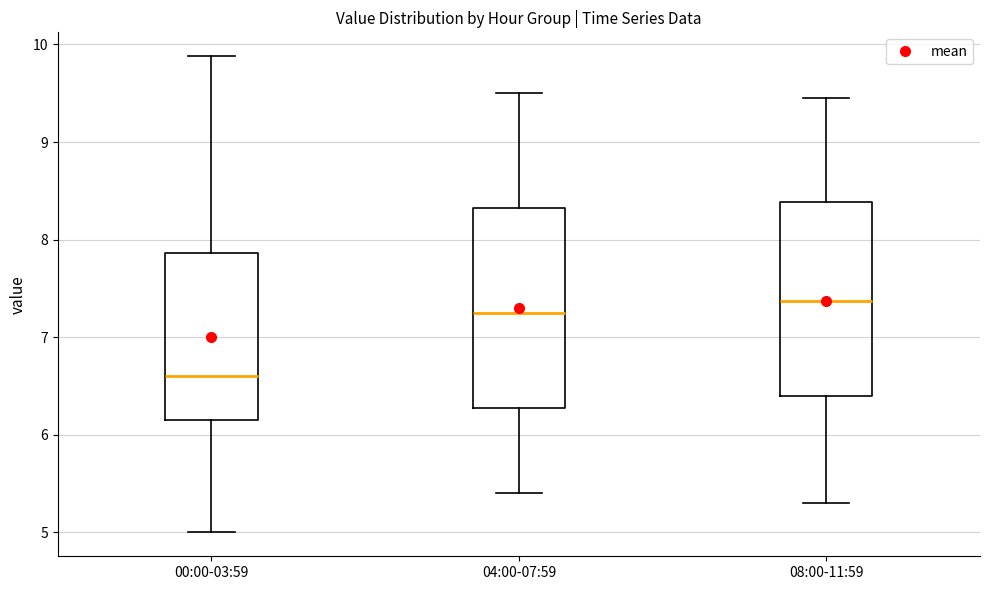

Where is the upper edge of the box for 08:00-11:59 on the y-axis? The values are not printed on the chart, so give them approximately, as read against the axis.

8.4